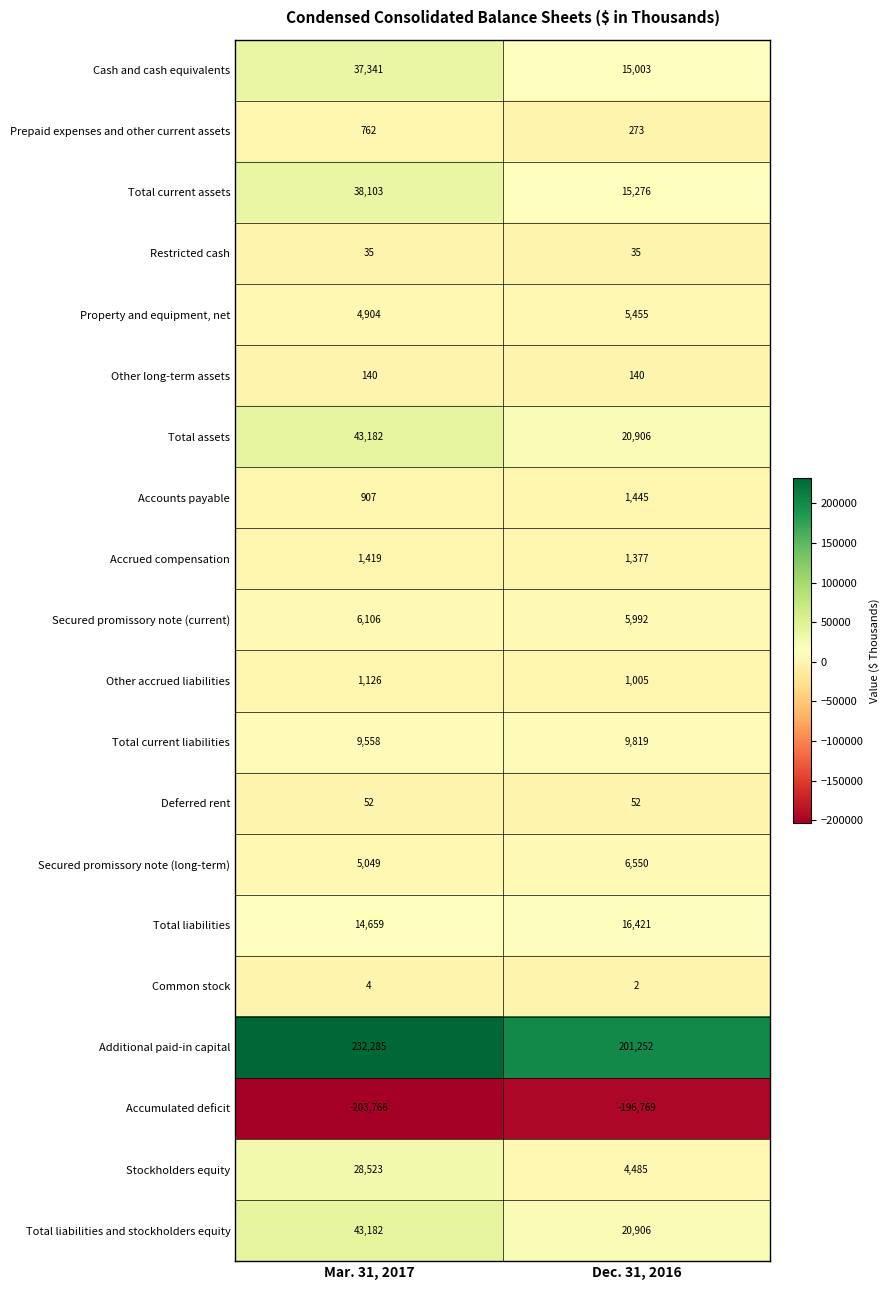

The Total current liabilities series shows 15269 at Mar. 31, 2017. True or false?

False